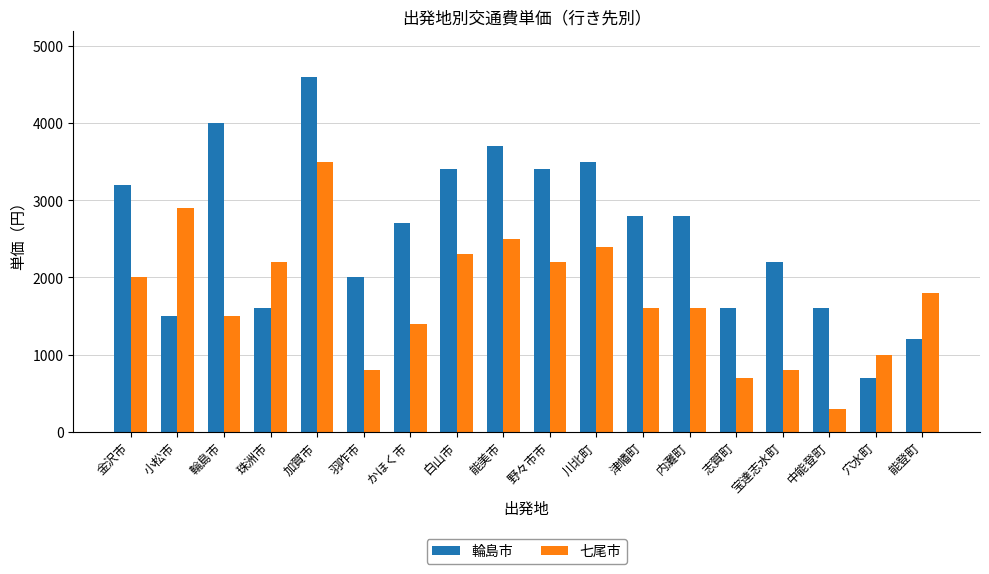

True or false: 七尾市 has a value of 332 at 津幡町.

False